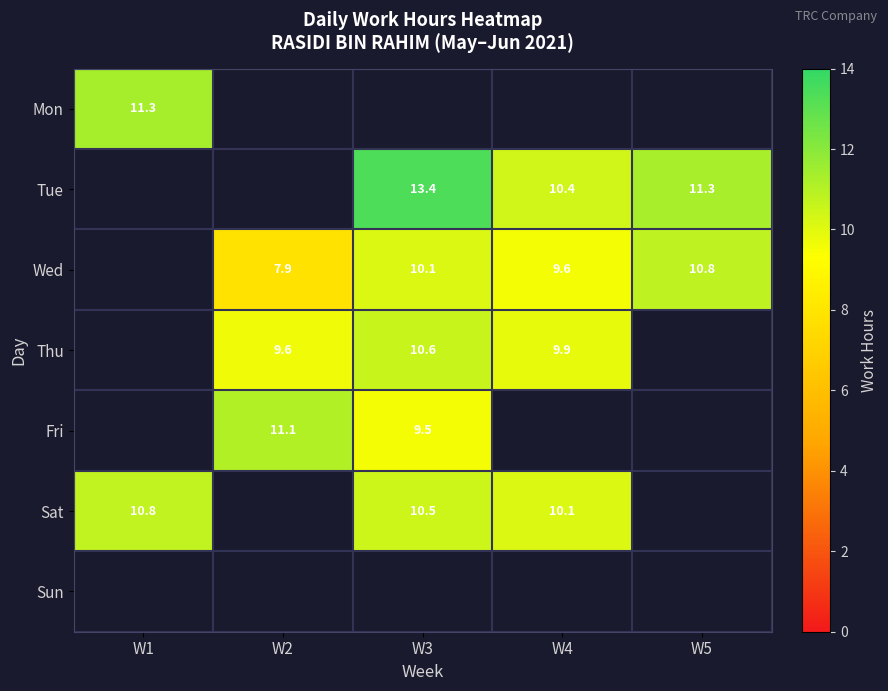

How many series are shown in this chart?

7